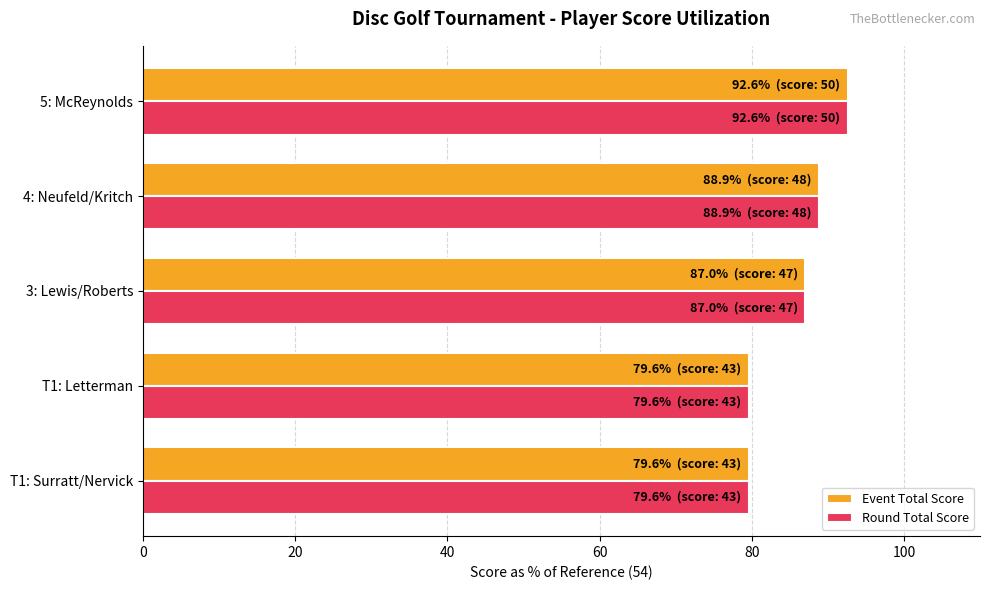

What is the highest value of the Round Total Score series?

92.6